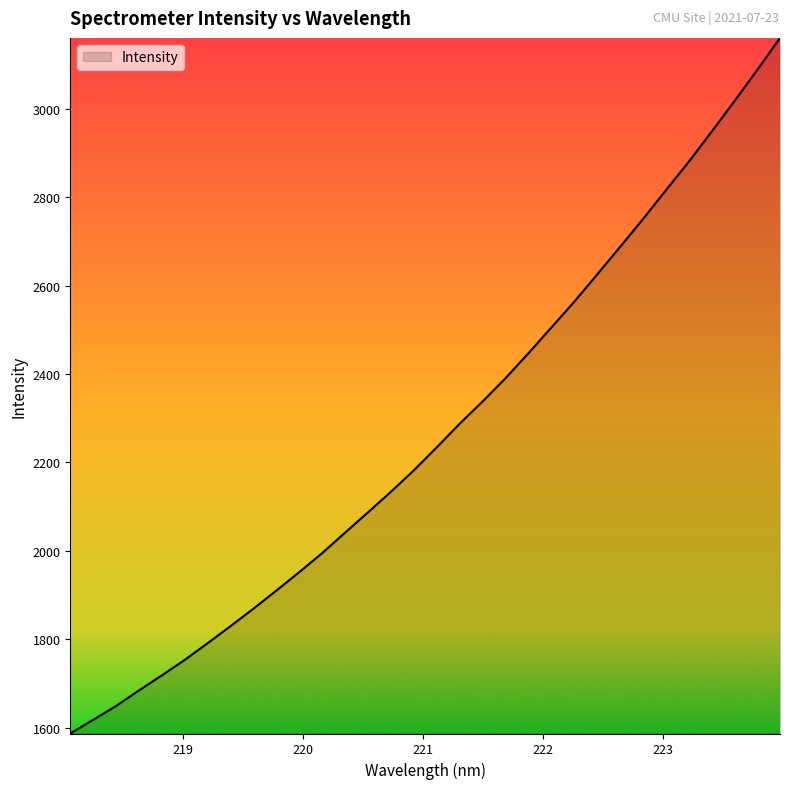

What is the difference between the second highest and second lowest values?

1469.7